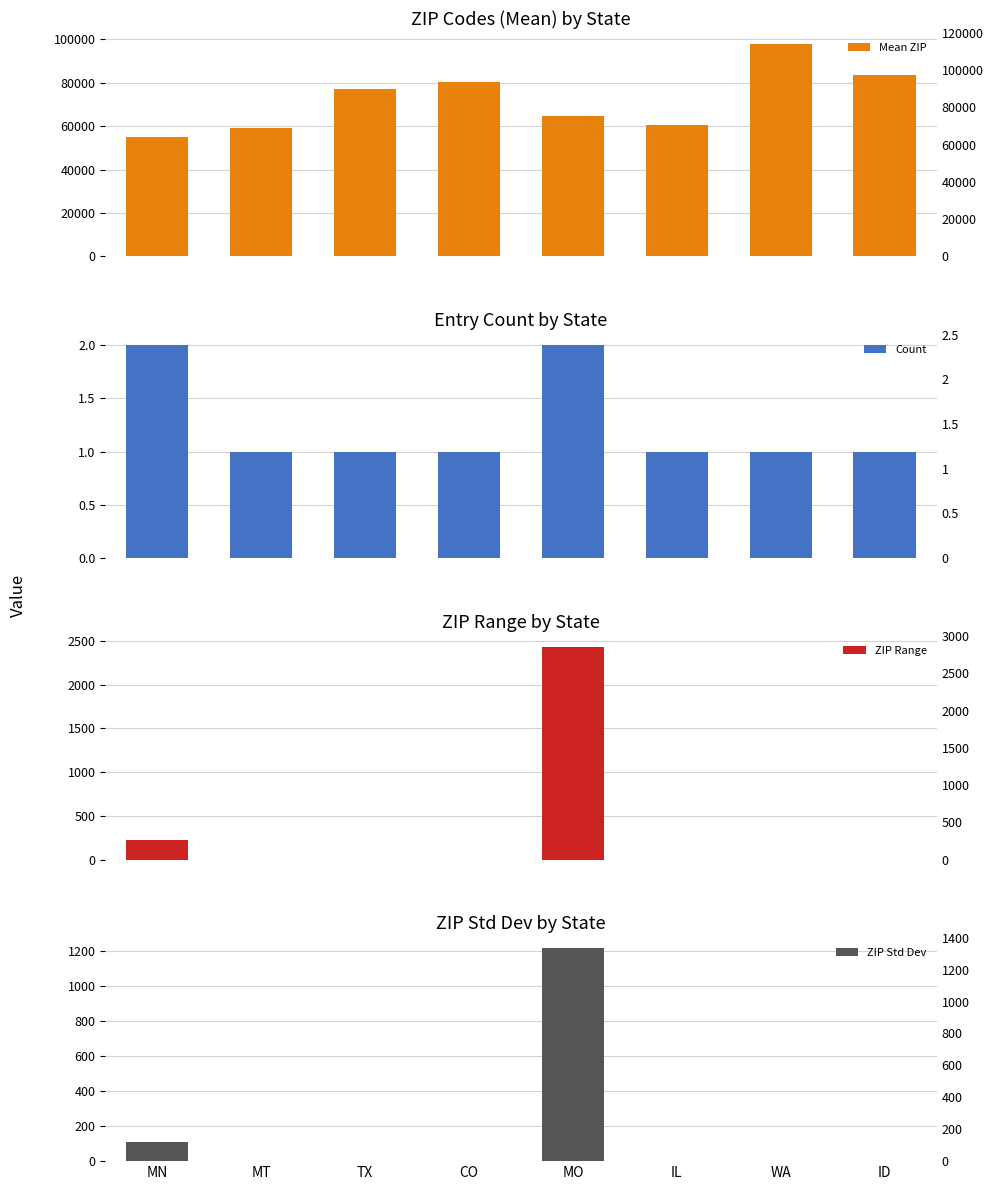

What is the average value of the ZIP Std Dev series?

166